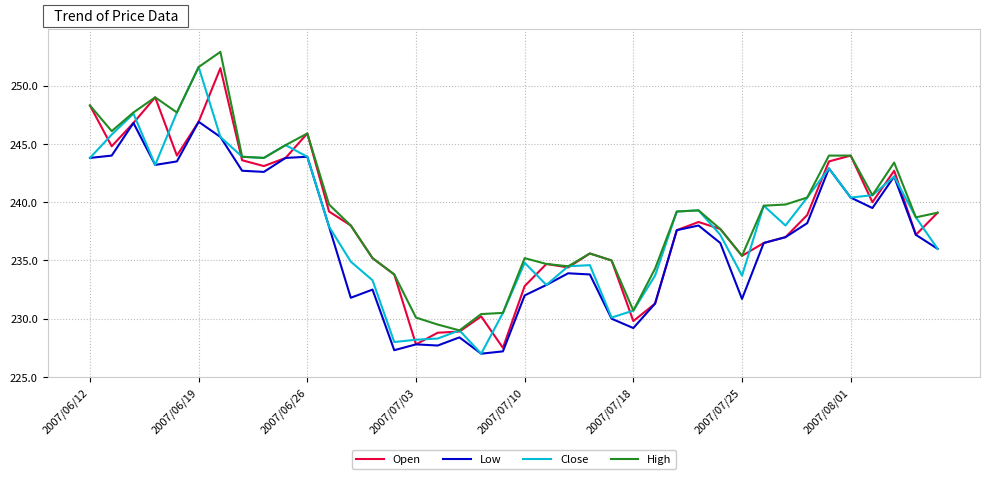

Which series has the largest range (max minus min)?

Close